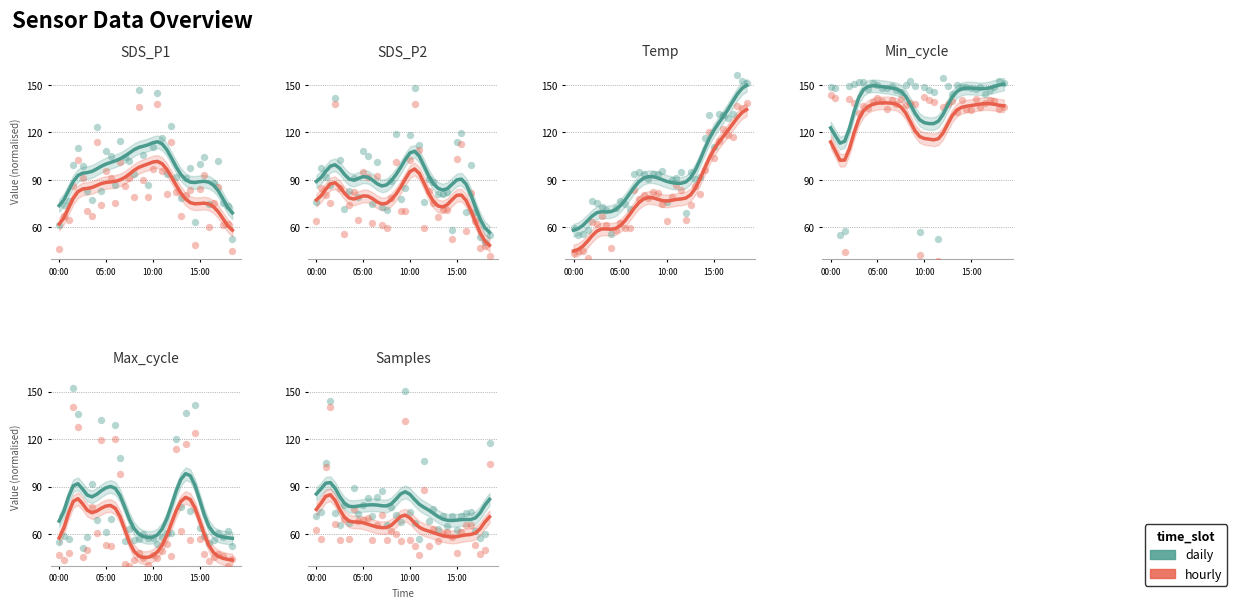

Is the value of hourly at 05:00 greater than the value of daily at 7?

Yes